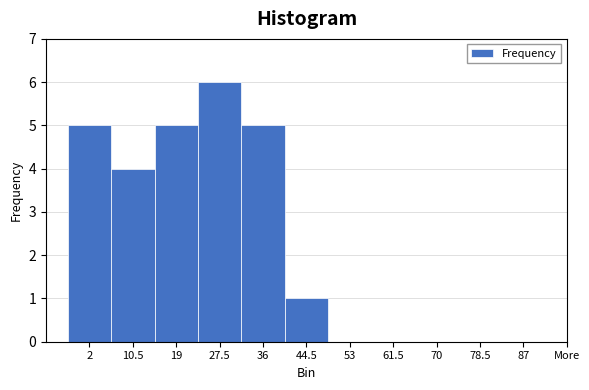

The value at 27.5 is 6. True or false?

True